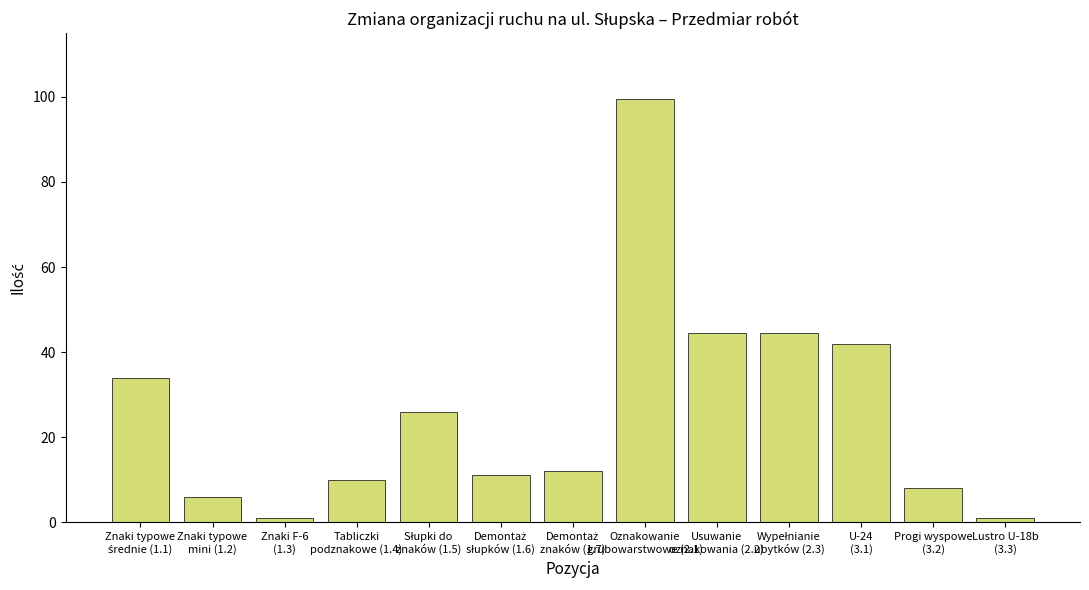

What is the average value?

26.1